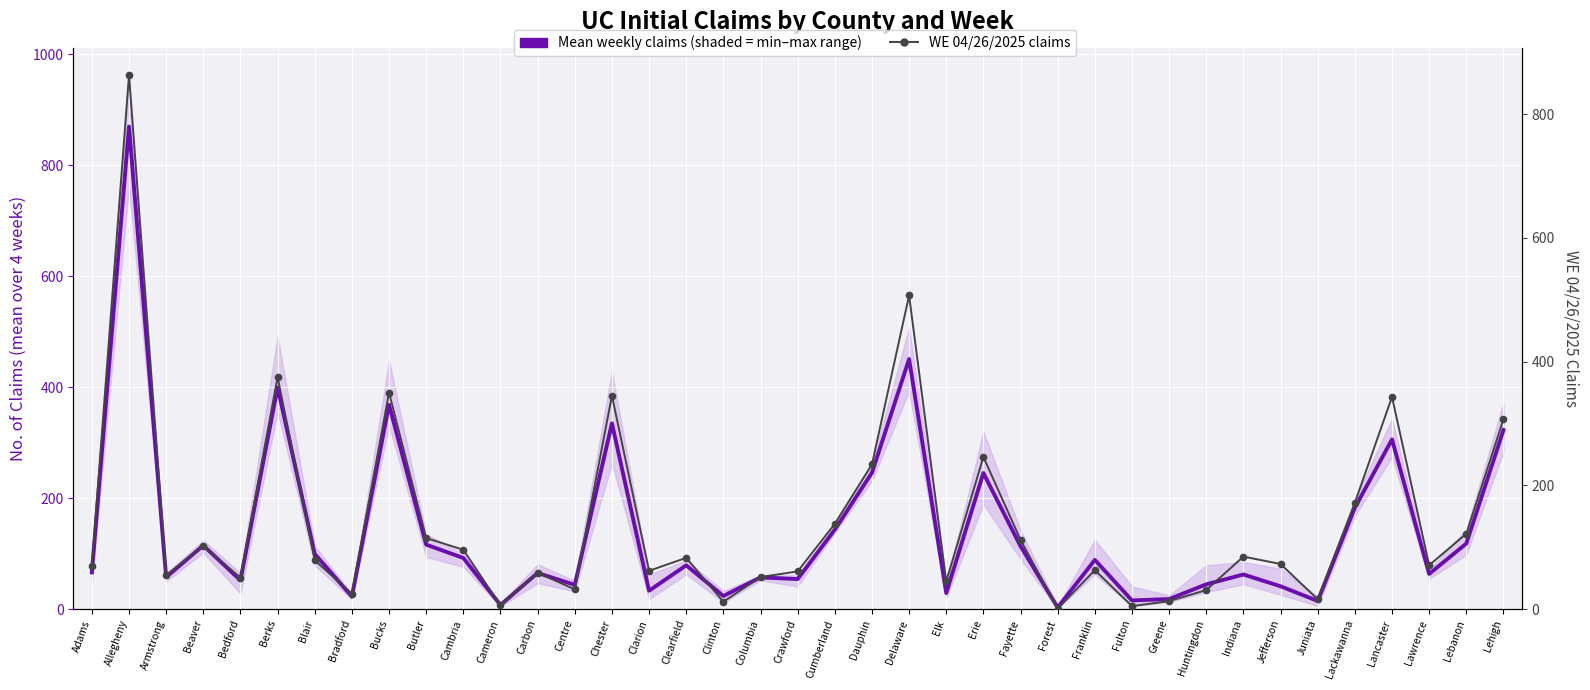

Reading left to right, extract all data points from this chart.

Mean weekly claims (shaded = min–max range): Adams=66.2	Allegheny=869.2	Armstrong=57.8	Beaver=114.8	Bedford=52.0	Berks=399.5	Blair=99.5	Bradford=22.8	Bucks=368.2	Butler=116.2	Cambria=92.2	Cameron=7.5	Carbon=65.2	Centre=43.8	Chester=334.8	Clarion=33.2	Clearfield=79.0	Clinton=23.8	Columbia=57.2	Crawford=54.2	Cumberland=143.2	Dauphin=245.8	Delaware=450.5	Elk=29.0	Erie=245.2	Fayette=113.5	Forest=3.0	Franklin=88.8	Fulton=15.8	Greene=18.2	Huntingdon=44.8	Indiana=62.5	Jefferson=41.2	Juniata=14.8	Lackawanna=182.8	Lancaster=305.8	Lawrence=63.5	Lebanon=118.2	Lehigh=322.8
WE 04/26/2025 claims: Adams=69.0	Allegheny=863.0	Armstrong=55.0	Beaver=102.0	Bedford=51.0	Berks=375.0	Blair=79.0	Bradford=25.0	Bucks=350.0	Butler=115.0	Cambria=96.0	Cameron=6.0	Carbon=59.0	Centre=32.0	Chester=345.0	Clarion=62.0	Clearfield=83.0	Clinton=12.0	Columbia=52.0	Crawford=61.0	Cumberland=138.0	Dauphin=234.0	Delaware=507.0	Elk=45.0	Erie=246.0	Fayette=112.0	Forest=1.0	Franklin=63.0	Fulton=5.0	Greene=13.0	Huntingdon=31.0	Indiana=85.0	Jefferson=73.0	Juniata=16.0	Lackawanna=172.0	Lancaster=343.0	Lawrence=71.0	Lebanon=122.0	Lehigh=307.0